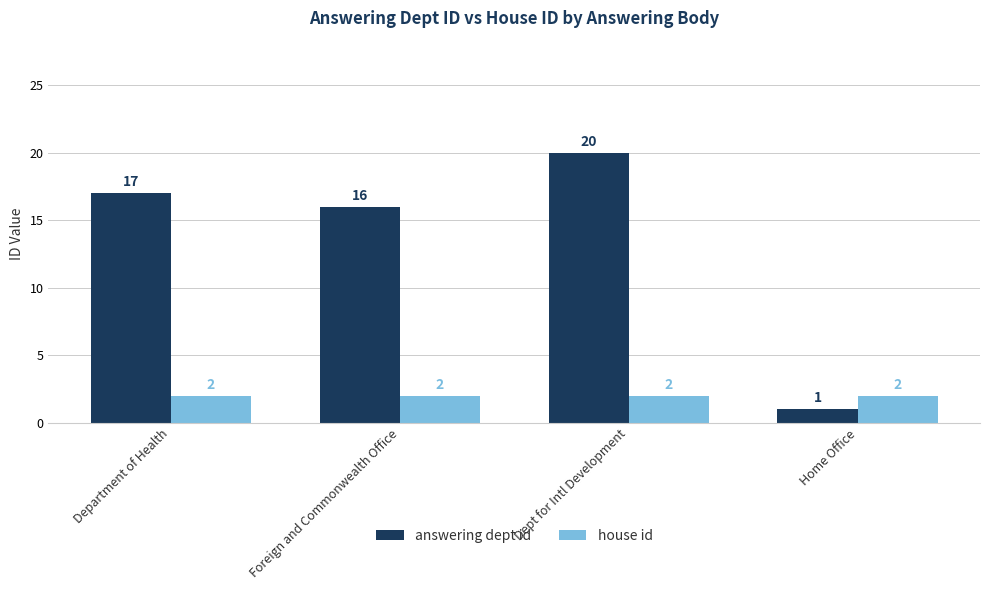

What is the maximum value shown in the chart?

20